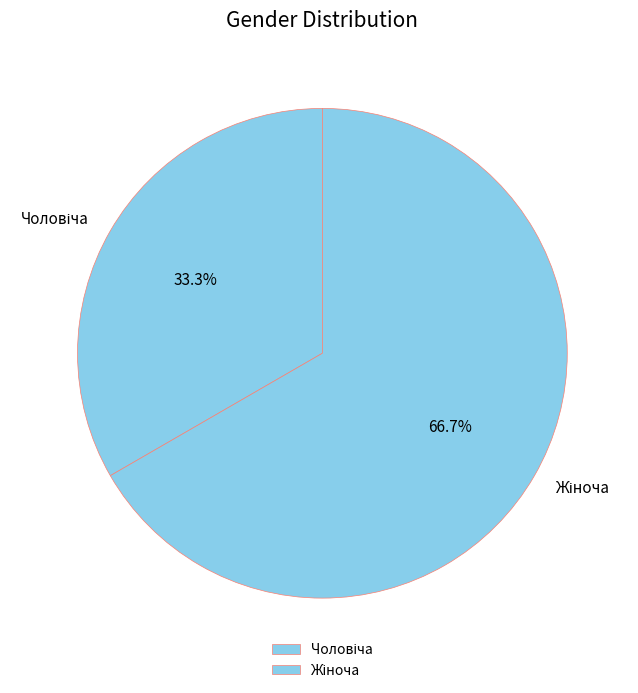

Does any single category account for the majority?

Yes